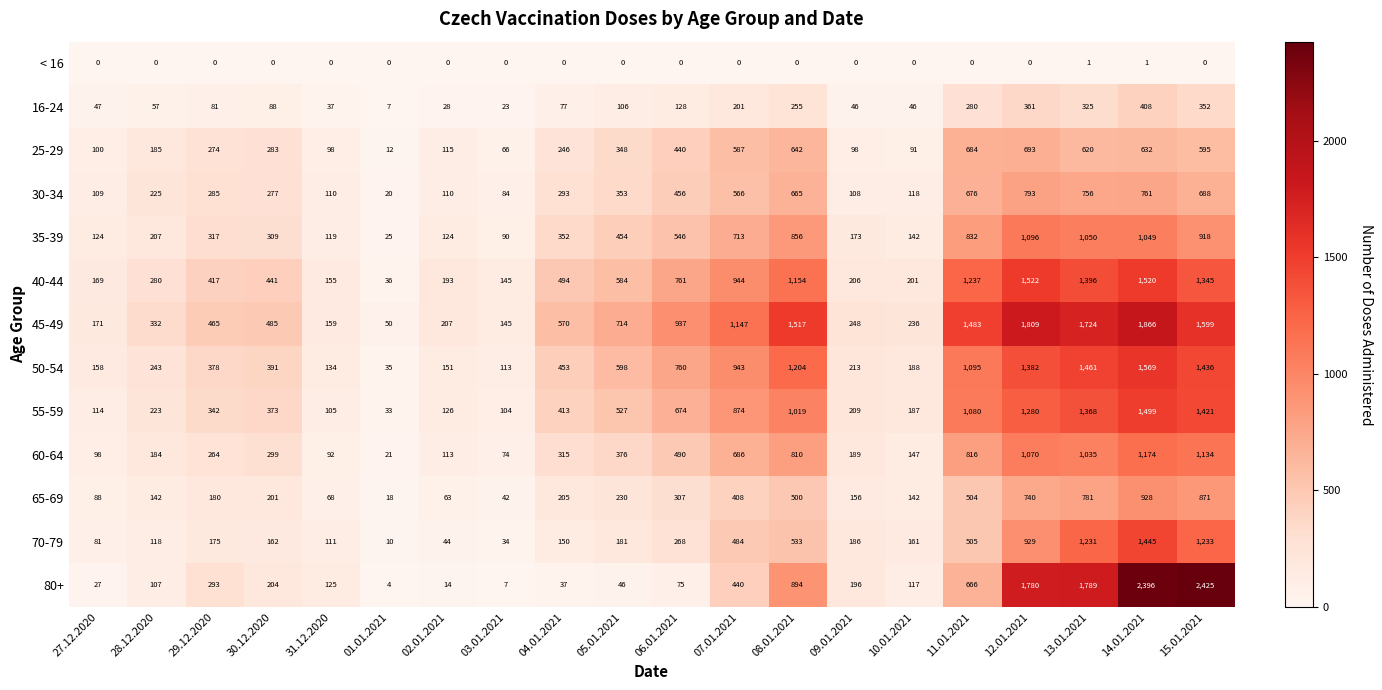

What is the minimum value for 45-49?

50